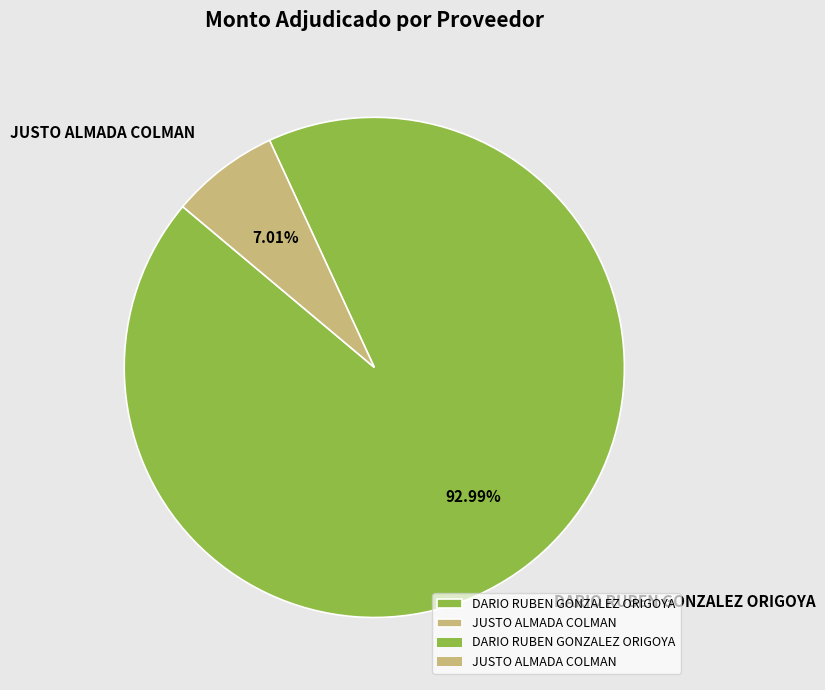

To the nearest percent, what is the difference between the largest and smallest slice percentages?

86%